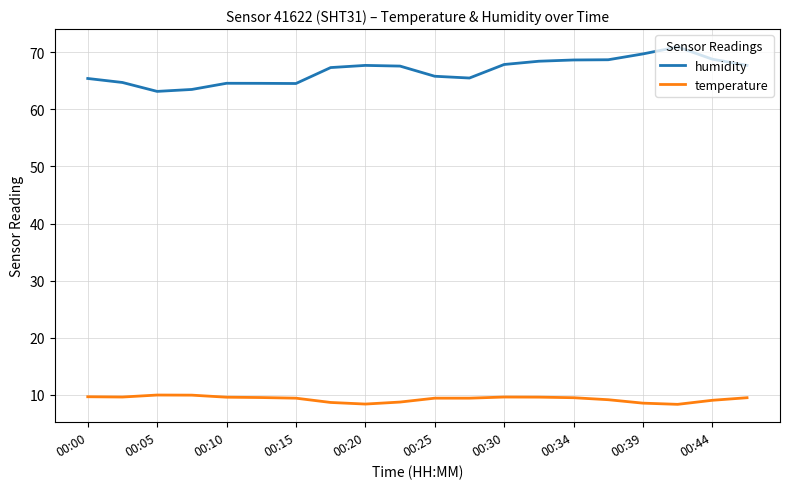

Which series has the largest total across all categories?

humidity